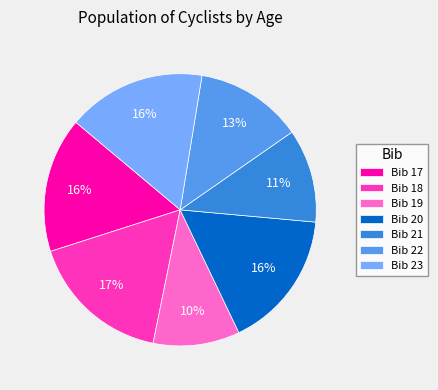

True or false: Bib 18 accounts for 17% of the total.

True